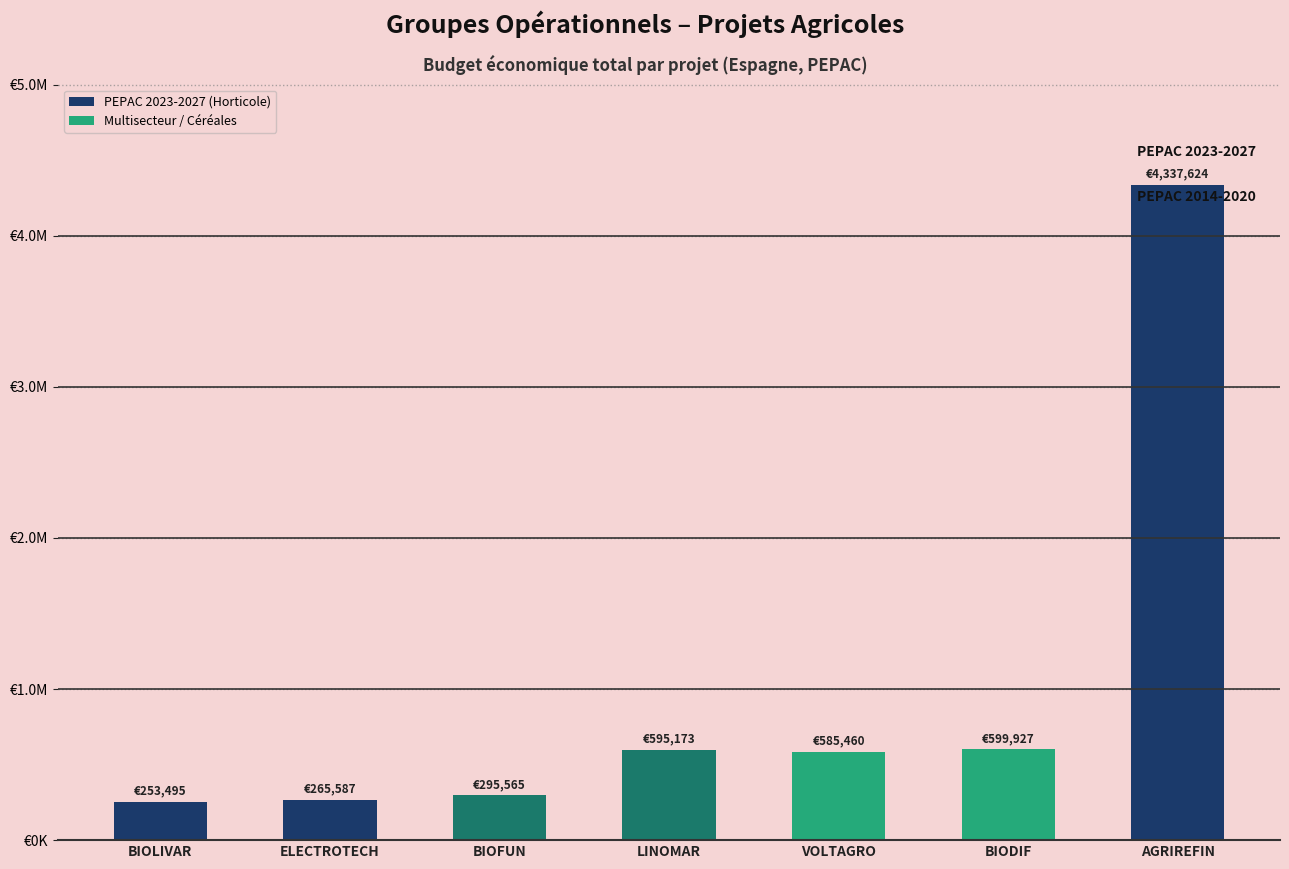

Reading left to right, extract all data points from this chart.

BIOLIVAR=253495	ELECTROTECH=265587	BIOFUN=295565	LINOMAR=595173	VOLTAGRO=585460	BIODIF=599927	AGRIREFIN=4337624